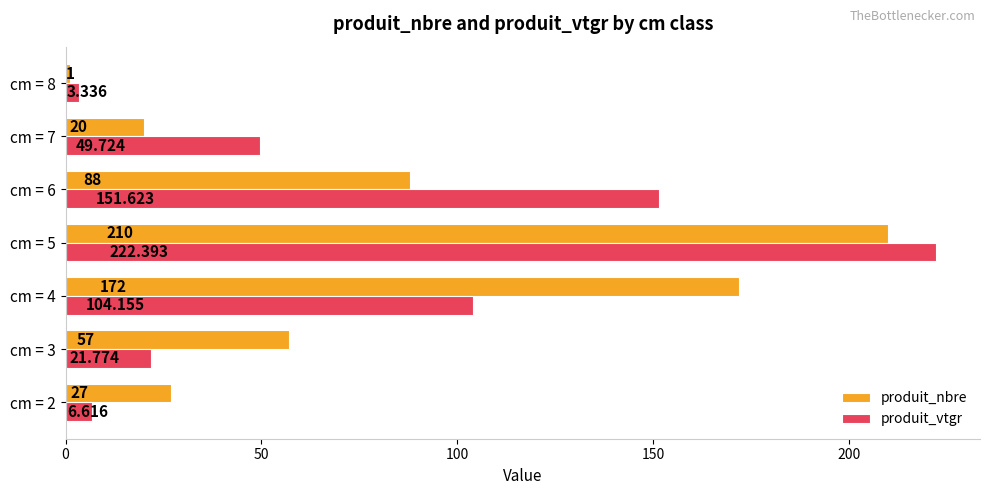

Rank the series by their maximum value, from highest to lowest.

produit_vtgr, produit_nbre